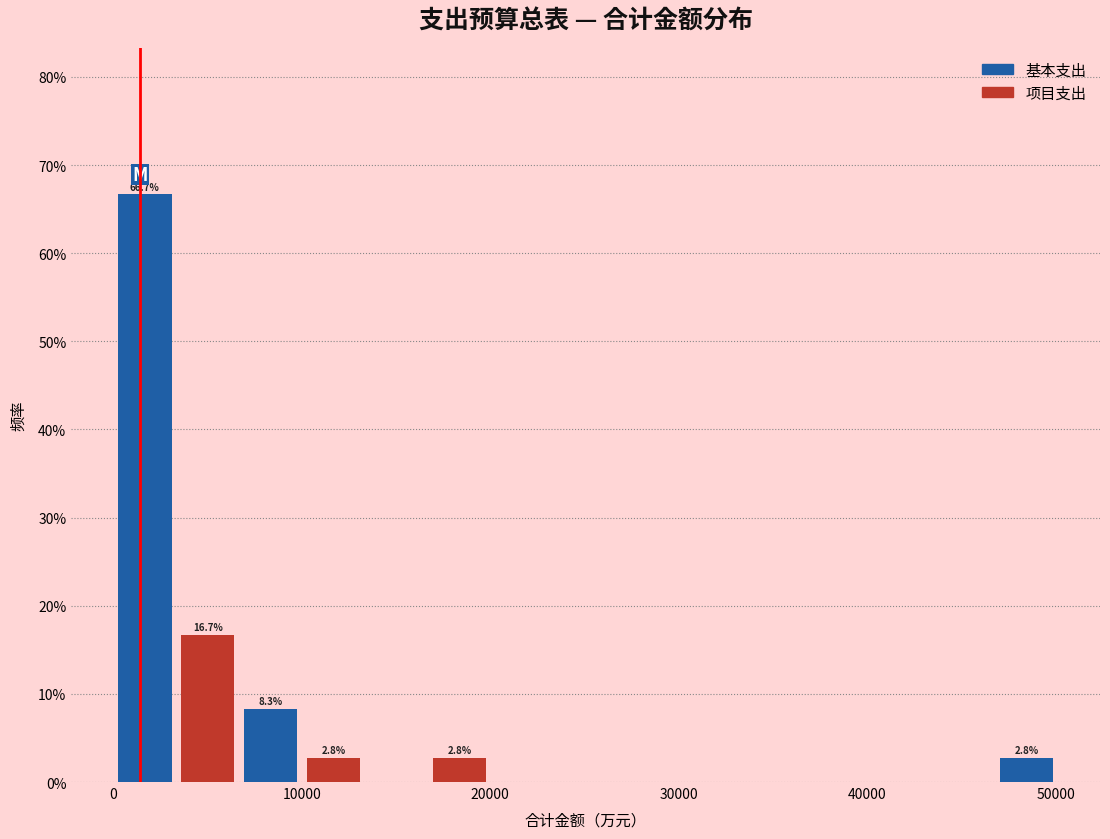

Around what value on the x-axis is the tallest bar? Give the approximate position of its centre, as read against the axis.

2000